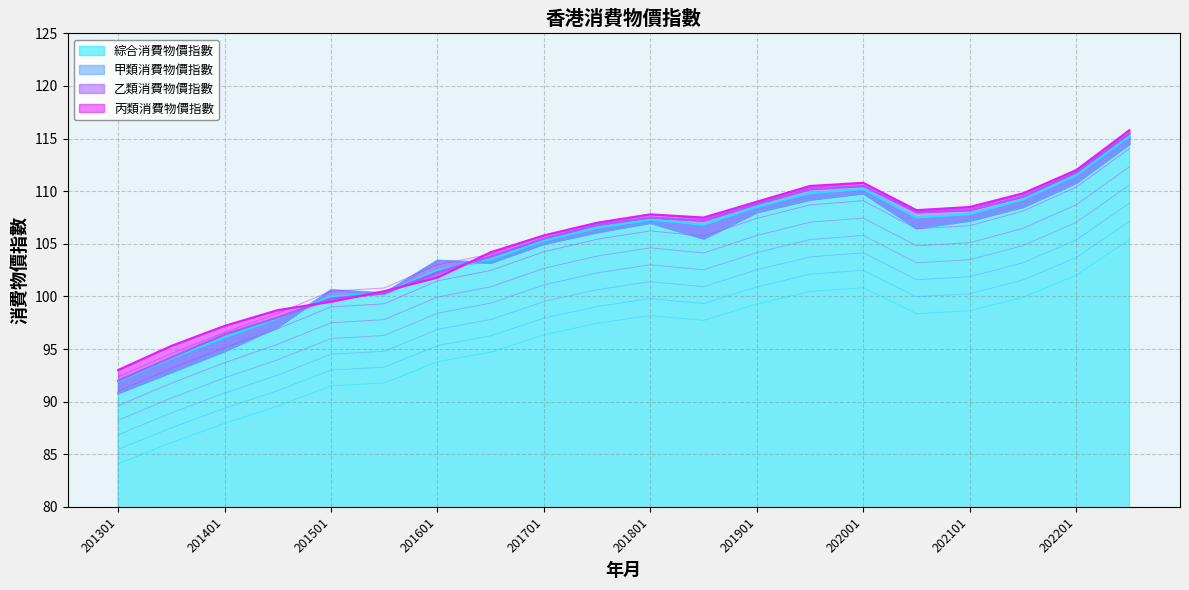

Between 201307 and 201701, which series saw the biggest shift?

甲類消費物價指數